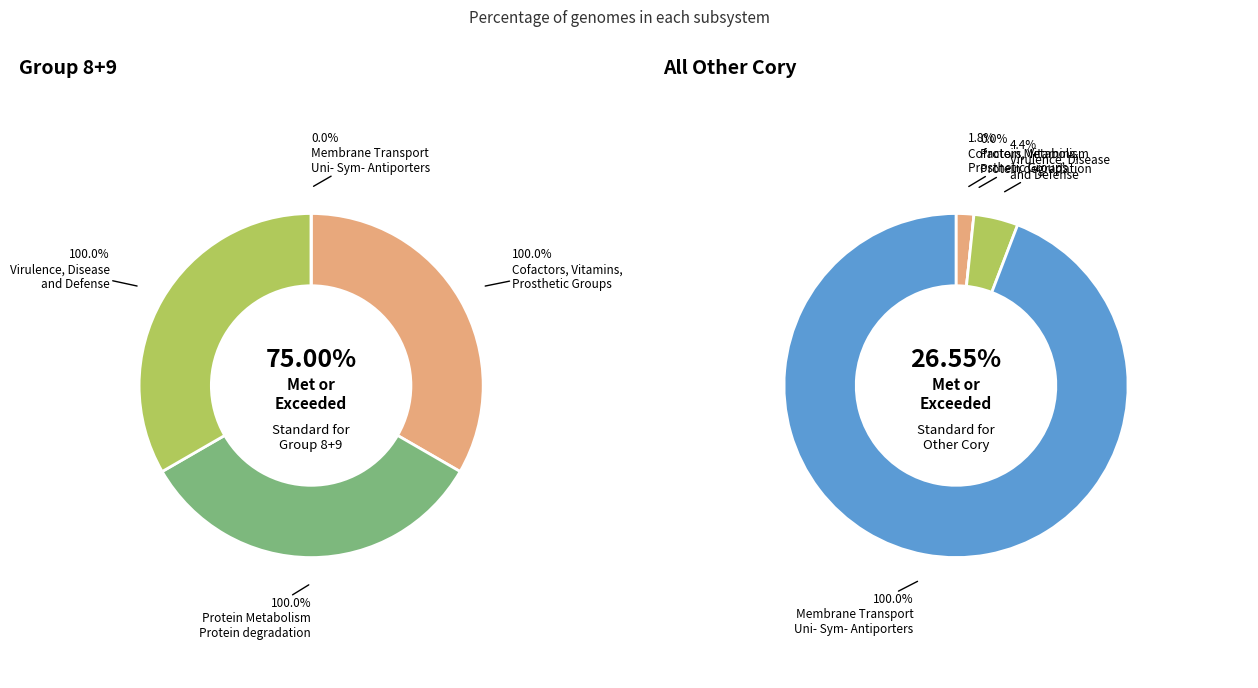

How many slices are in this pie chart?

4